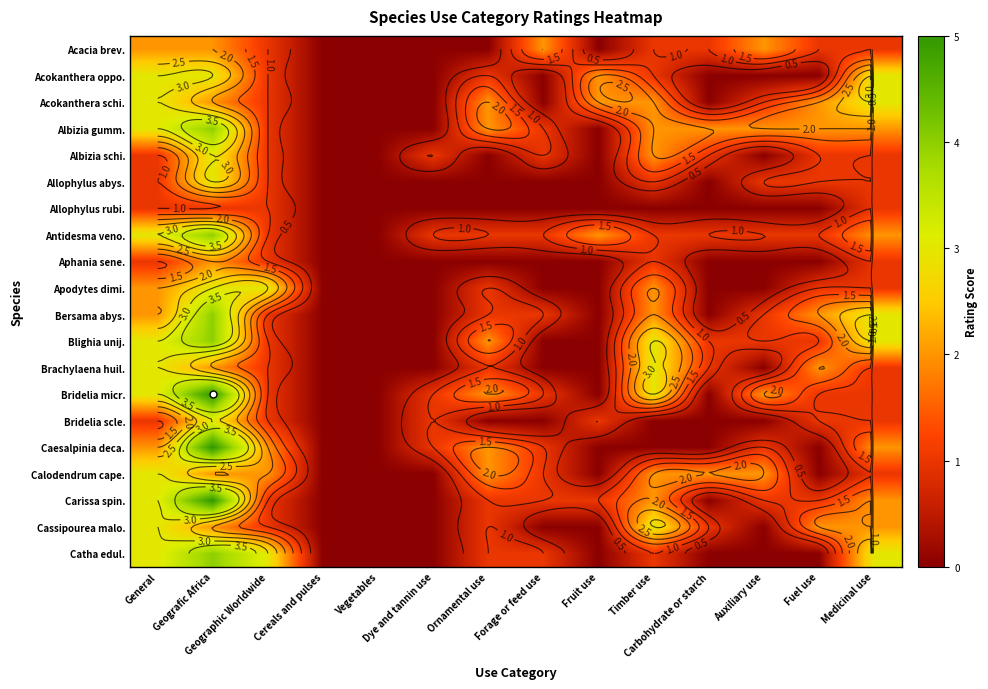

At which category is the sum across all series the highest?

Geografic Africa